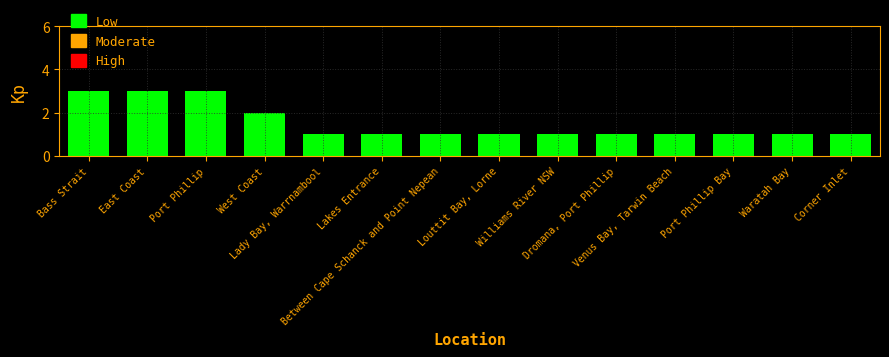

What is the label of the 4th bar from the right?

Venus Bay, Tarwin Beach